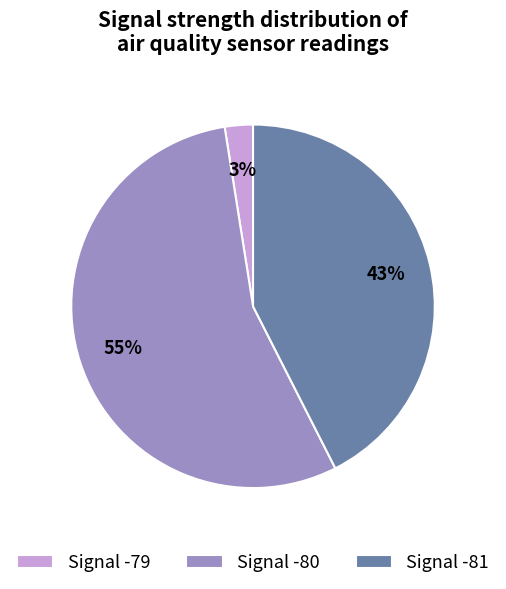

Do Signal -80 and Signal -81 together represent more than half of the pie?

Yes